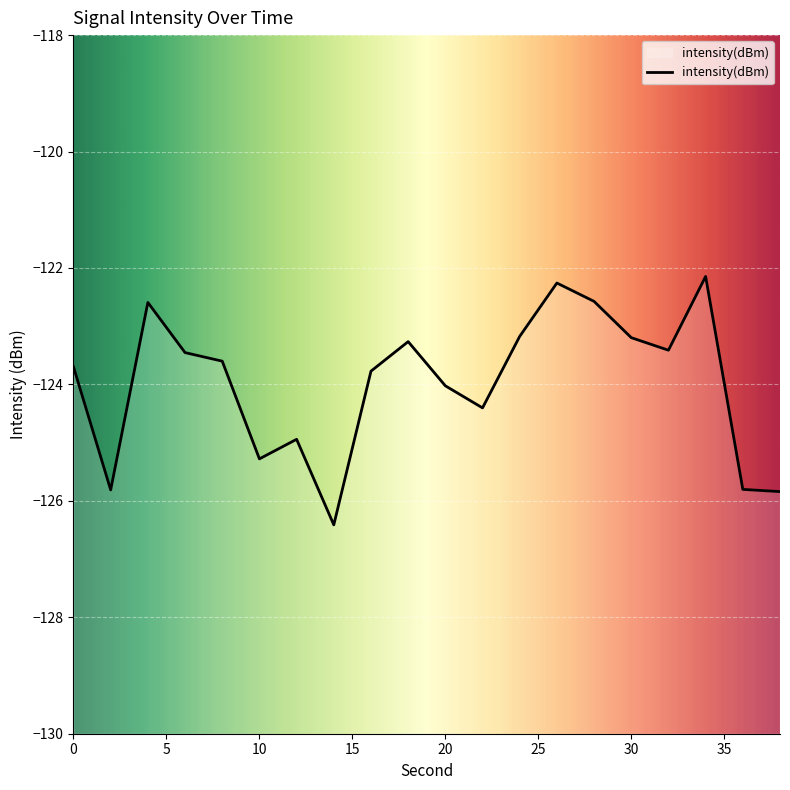

What is the average value?

-124.0